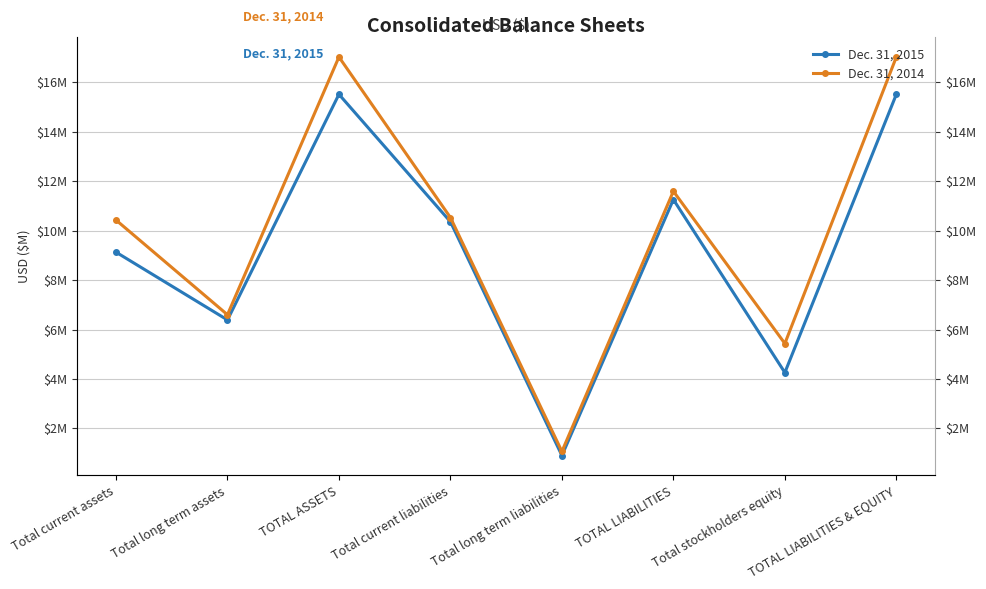

What is the label of the 5th point from the right?

Total current liabilities